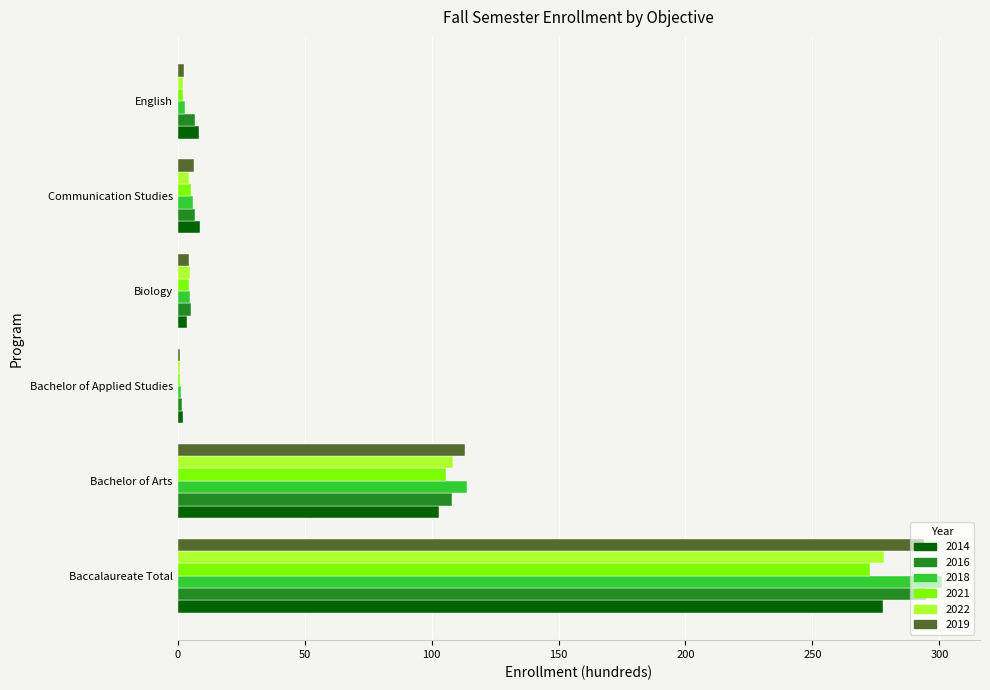

Between Baccalaureate Total and Bachelor of Arts, which series saw the biggest shift?

2018